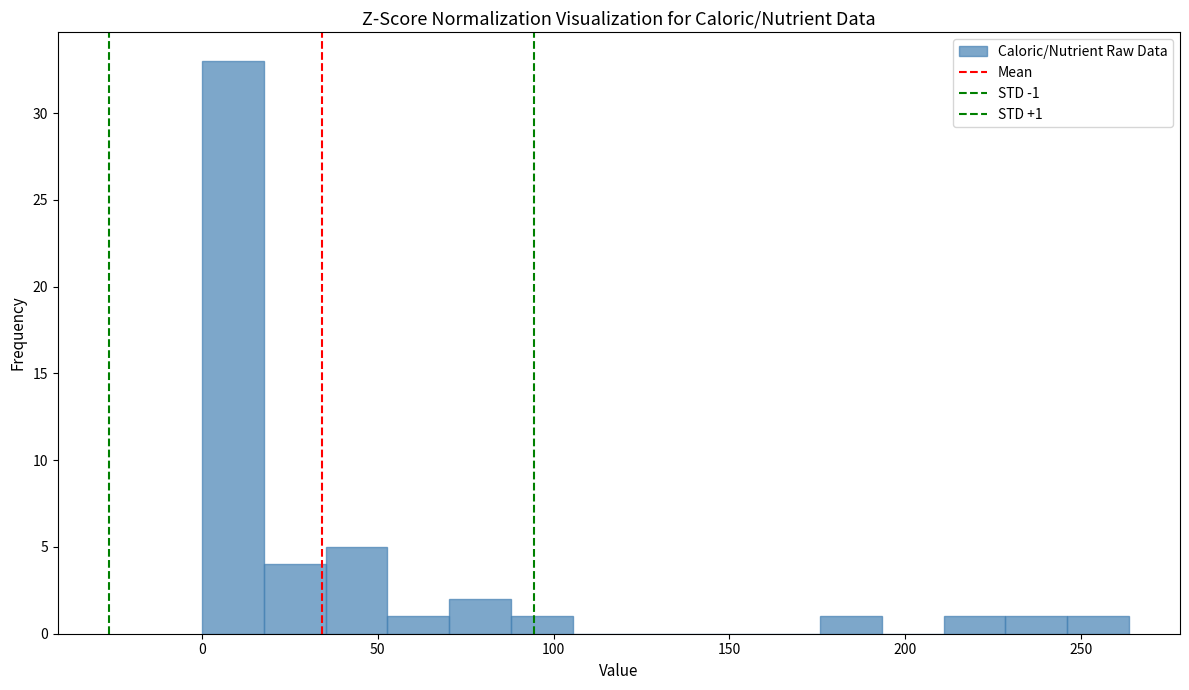

Around what value on the x-axis is the tallest bar? Give the approximate position of its centre, as read against the axis.

10